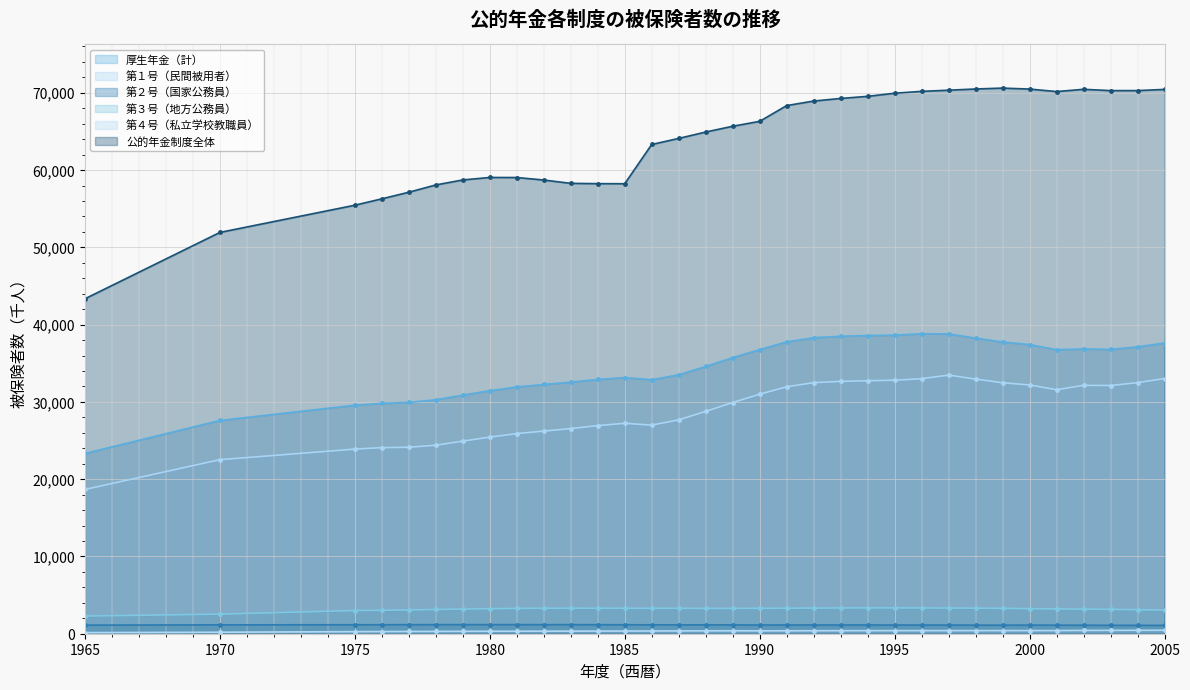

Where is the first local maximum for 第３号（地方公務員）?

1983